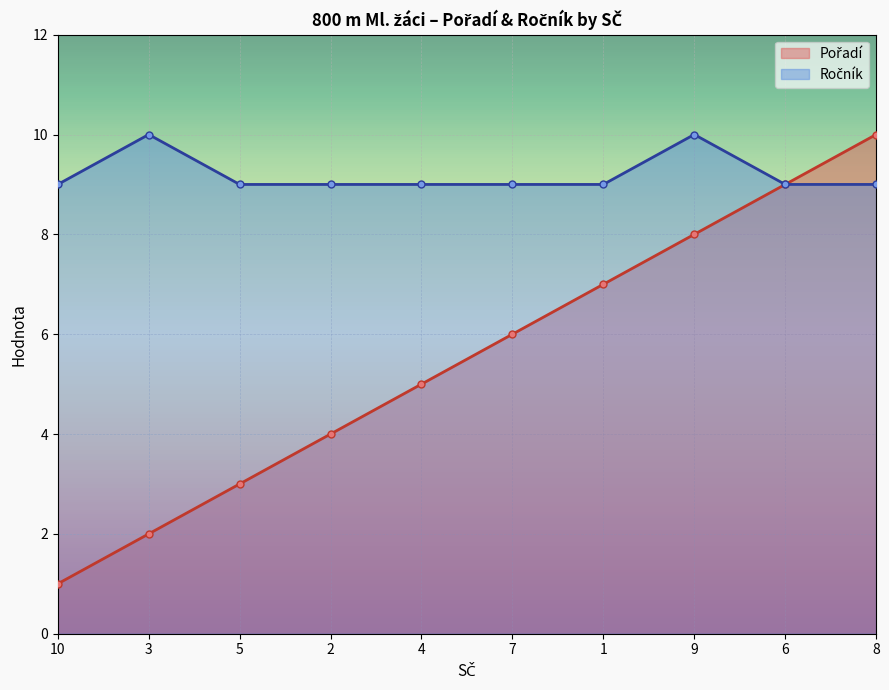

Between 4 and 1, which series saw the biggest shift?

Pořadí